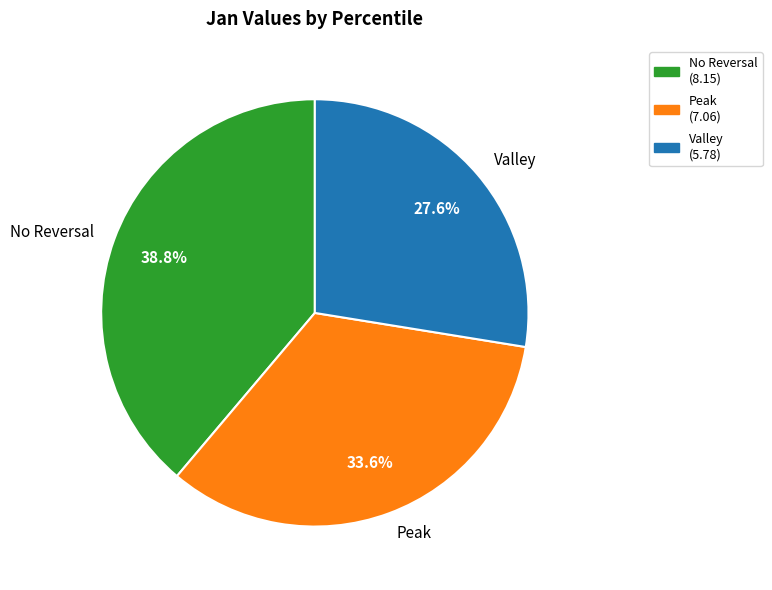

Is there a majority slice in this chart?

No